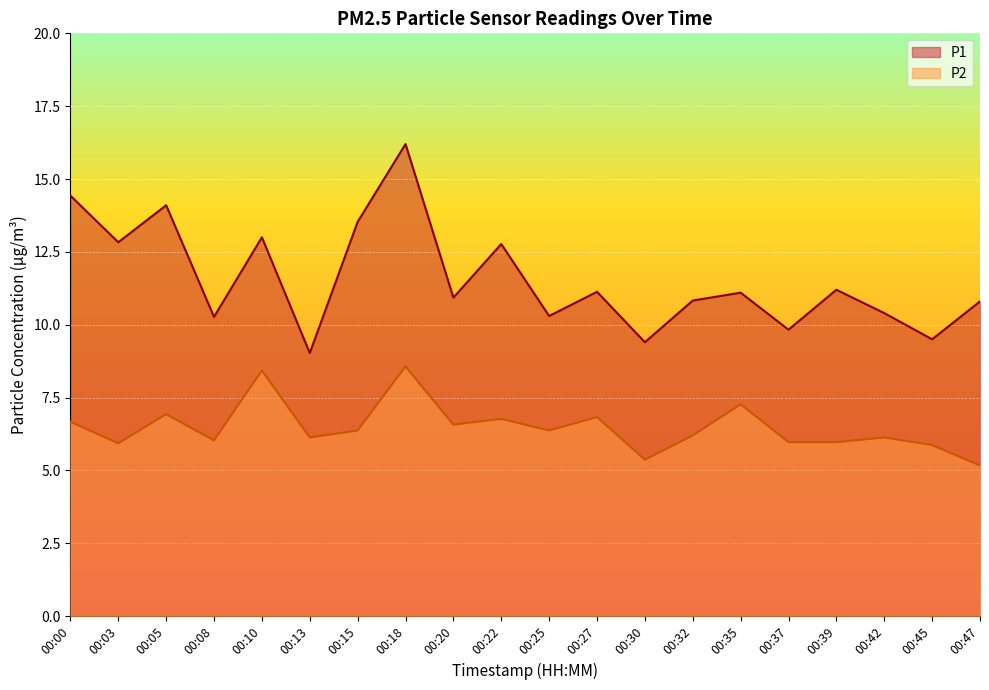

Reading right to left, transcribe all the data shown in this chart.

P1: 00:47=10.8	00:45=9.5	00:42=10.4	00:39=11.2	00:37=9.8	00:35=11.1	00:32=10.8	00:30=9.4	00:27=11.1	00:25=10.3	00:22=12.8	00:20=10.9	00:18=16.2	00:15=13.5	00:13=9.0	00:10=13.0	00:08=10.3	00:05=14.1	00:03=12.8	00:00=14.4
P2: 00:47=5.2	00:45=5.9	00:42=6.1	00:39=6.0	00:37=6.0	00:35=7.3	00:32=6.2	00:30=5.4	00:27=6.8	00:25=6.4	00:22=6.8	00:20=6.6	00:18=8.6	00:15=6.4	00:13=6.1	00:10=8.4	00:08=6.0	00:05=6.9	00:03=5.9	00:00=6.7